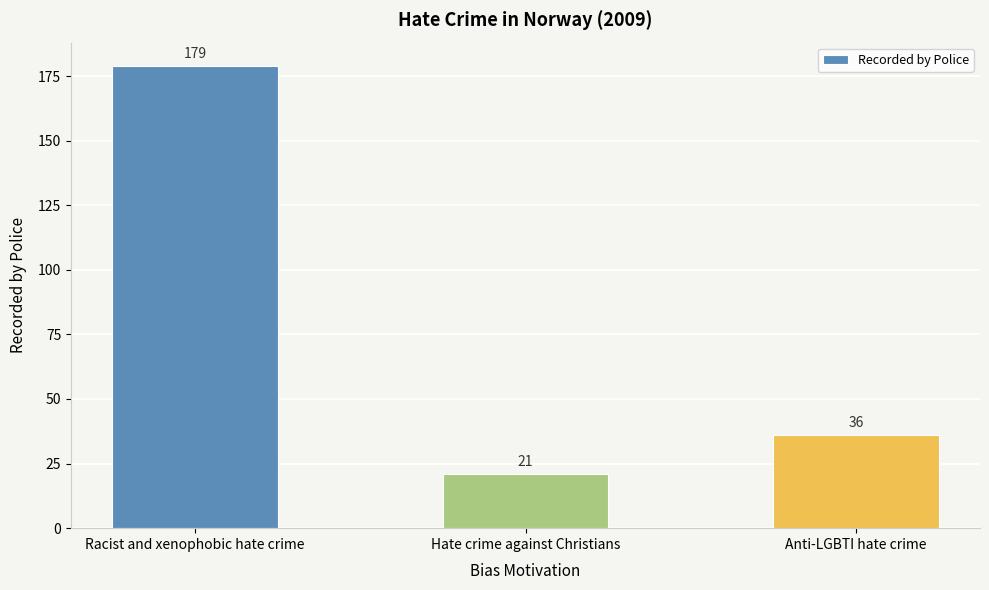

Does the chart contain stacked bars?

No